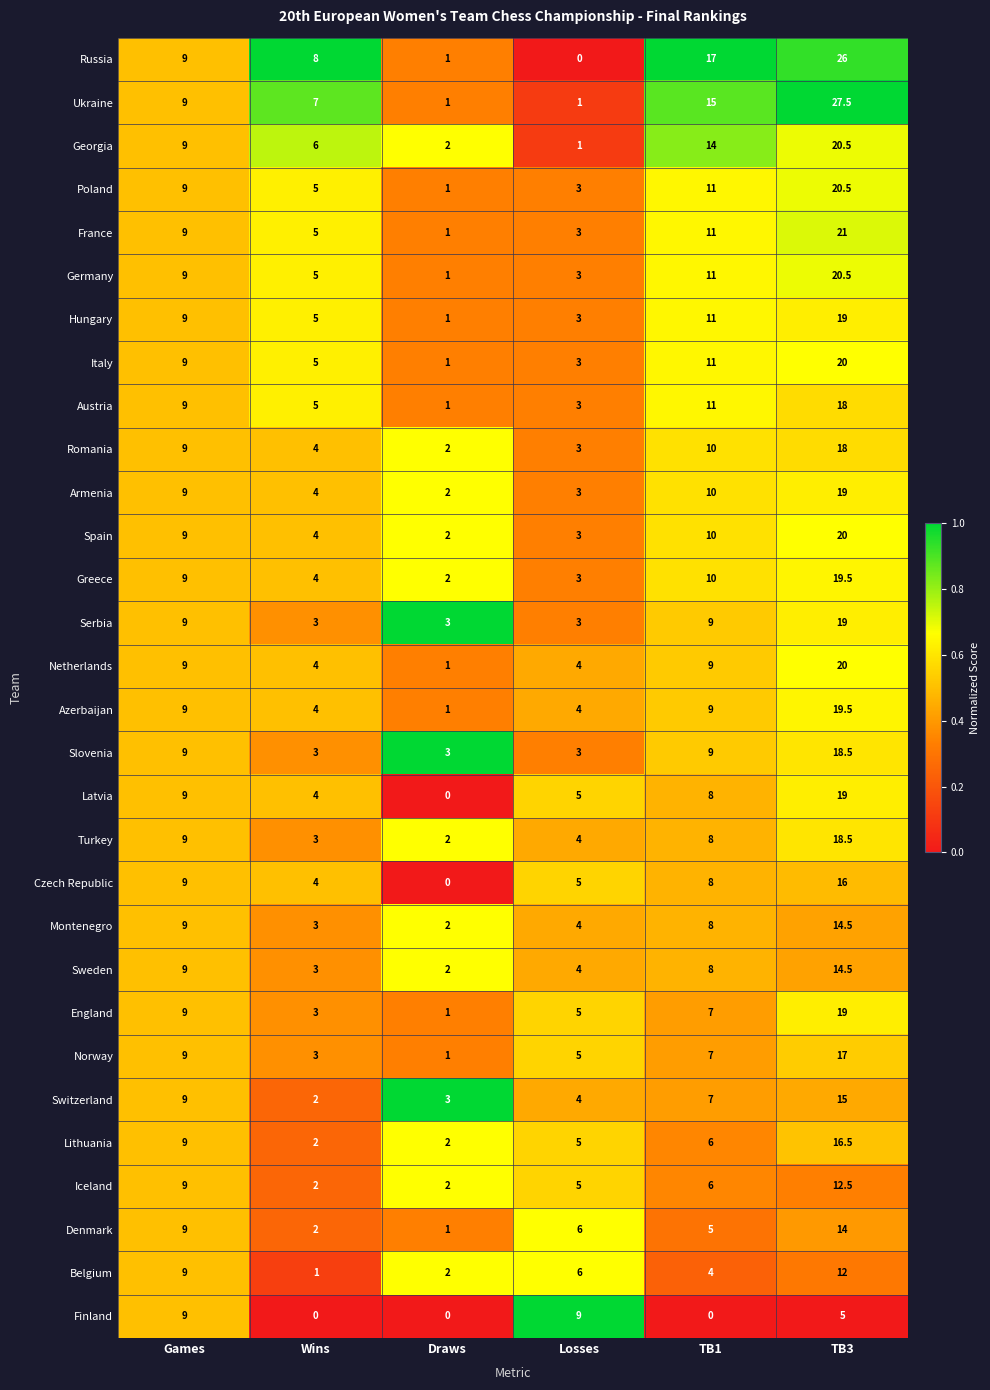

Rank the categories by Armenia value from highest to lowest.

TB3, TB1, Games, Wins, Losses, Draws